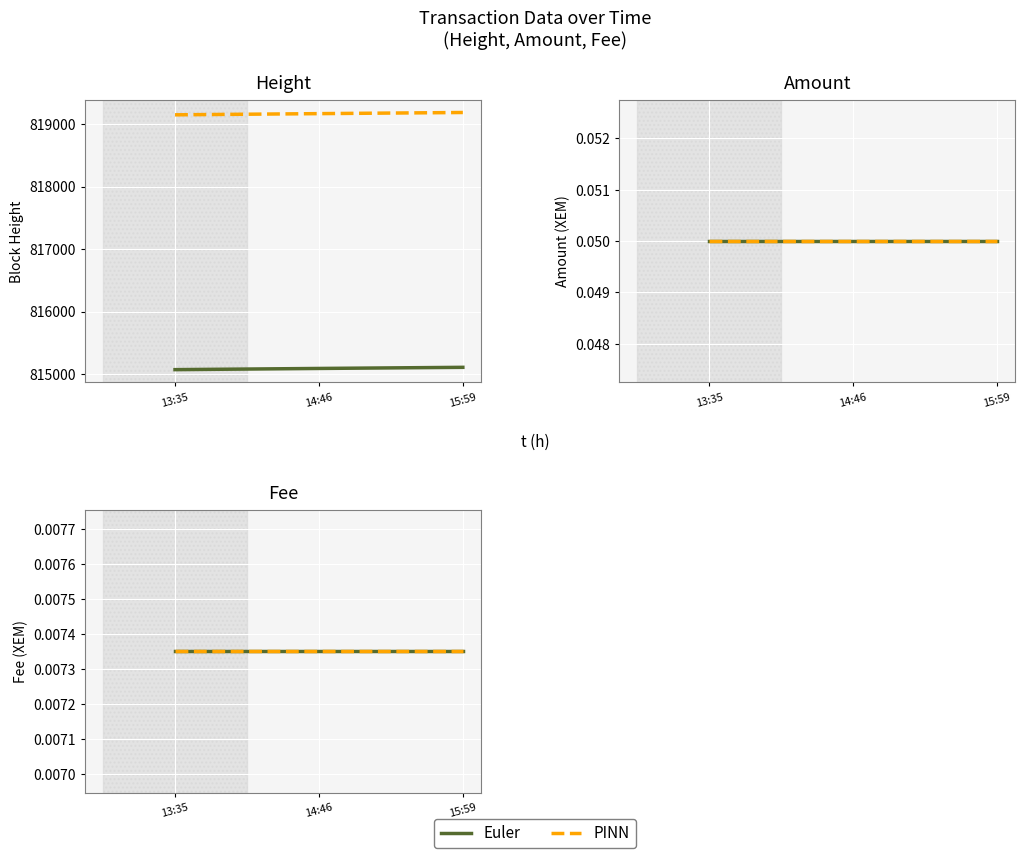

At which label is Height closest to 815090?

2020-11-07 14:46:29